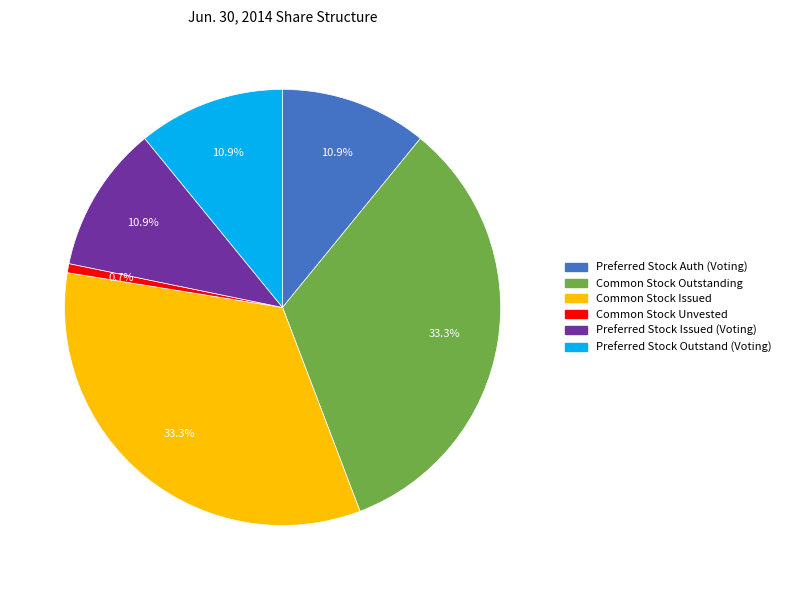

Is there a majority slice in this chart?

No